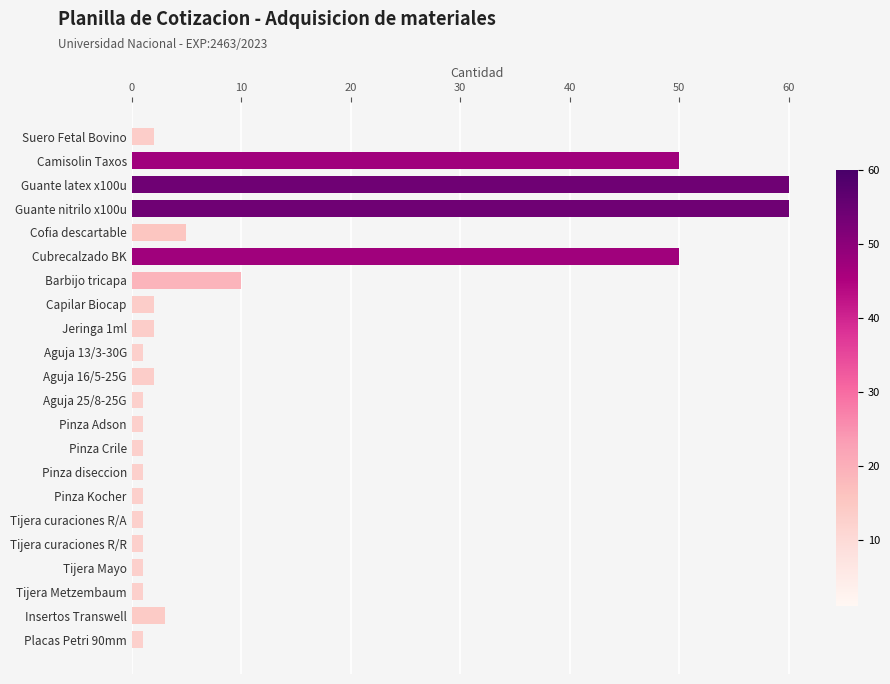

How many series are shown in this chart?

1